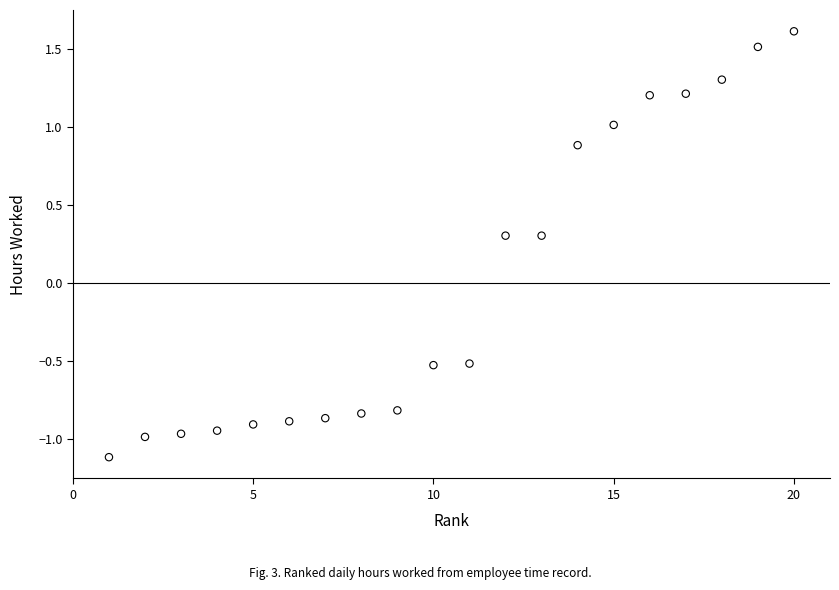

What is the range of Y values (max minus min)?

2.7